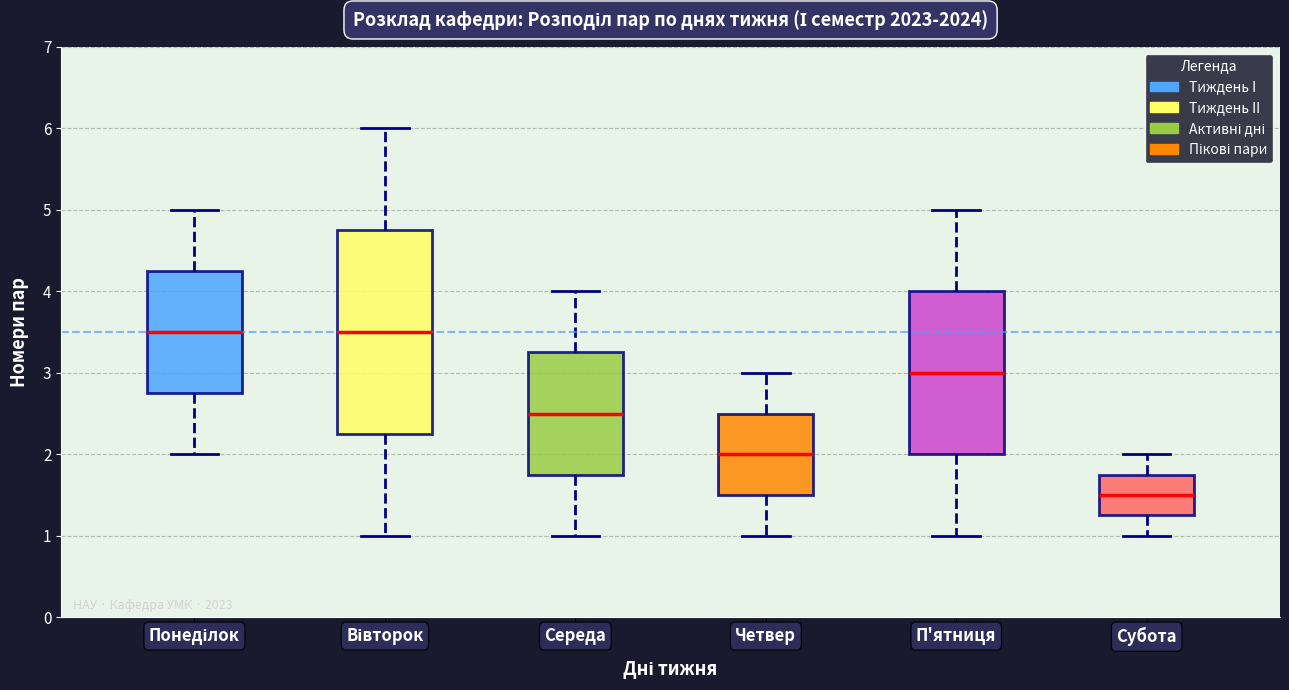

Comparing the boxes themselves (not the whiskers), which one is the tallest?

Вівторок